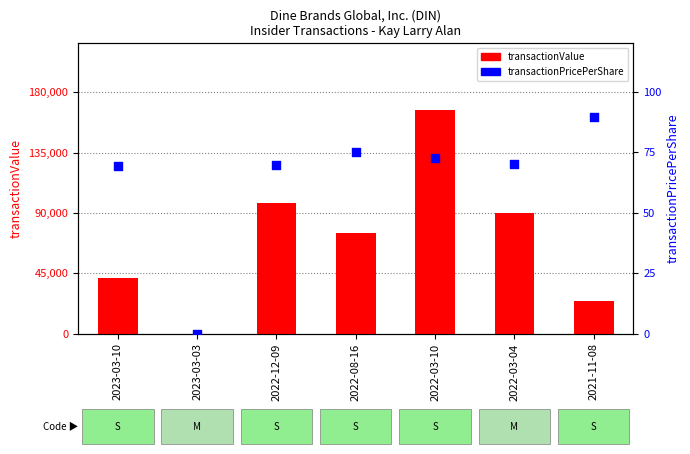

Which series reaches the maximum Y coordinate?

transactionValue